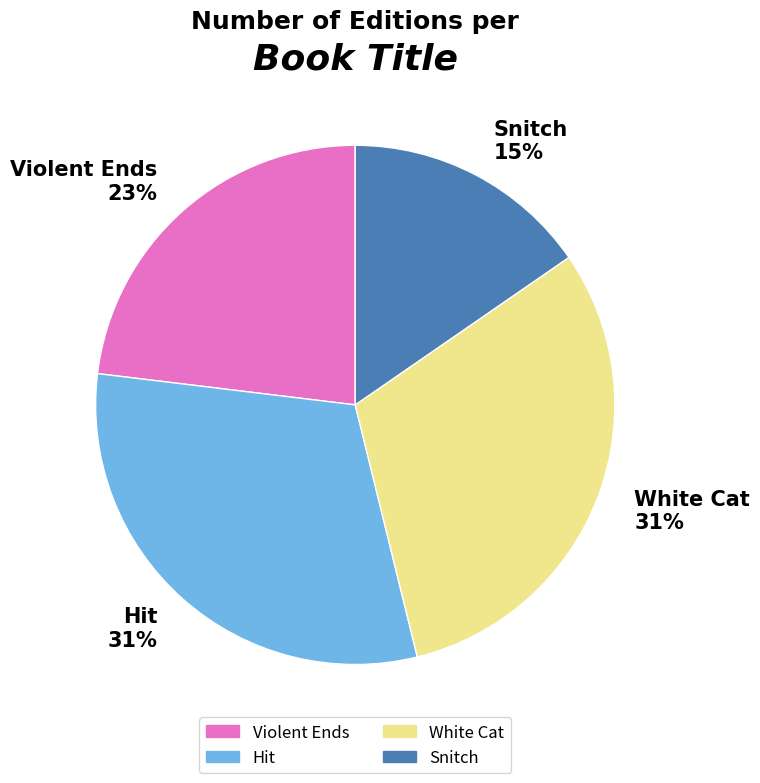

To the nearest percent, what percentage of the pie is Snitch?

15%